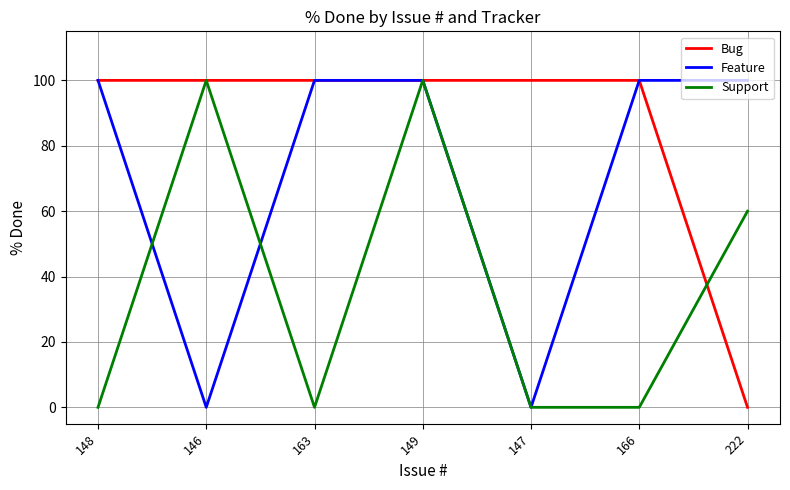

What position from the right is 147?

3